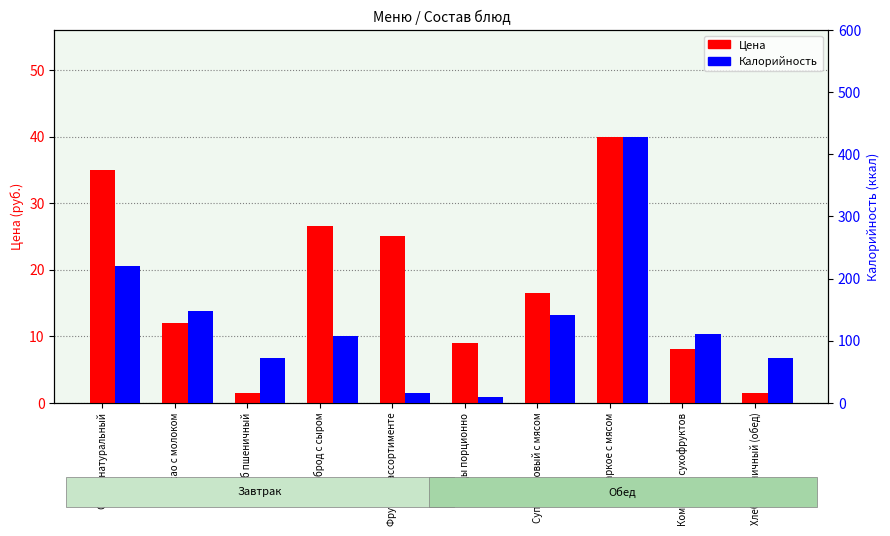

What is the label of the 8th bar from the left?

Жаркое с мясом